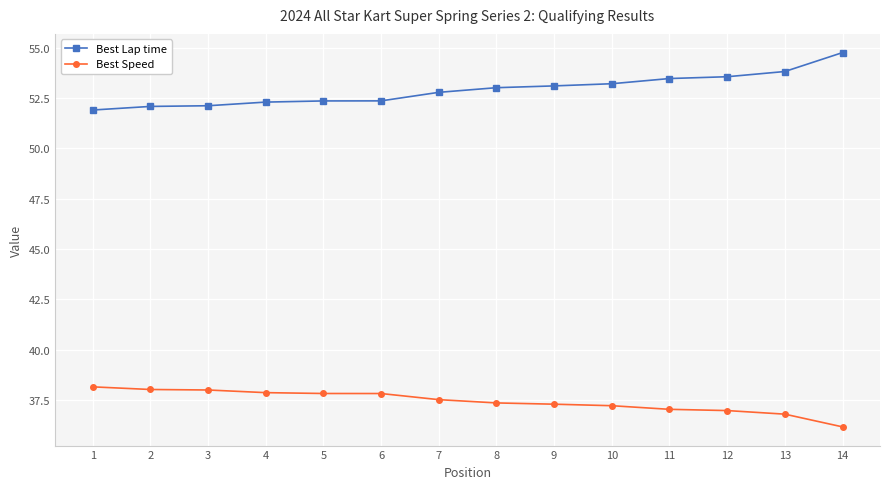

The Best Speed series shows 38.1 at 1. True or false?

True